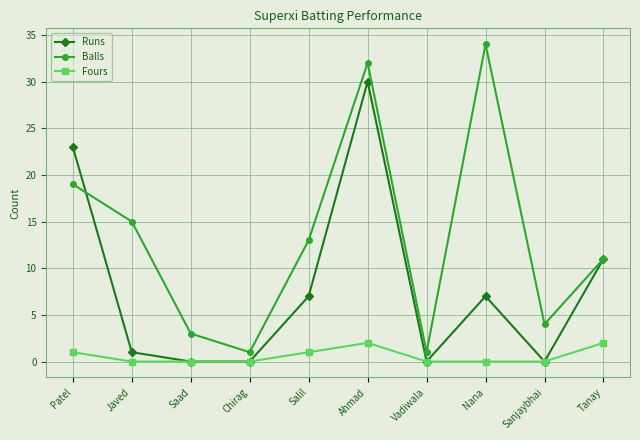

Reading left to right, extract all data points from this chart.

Runs: 23	1	0	0	7	30	0	7	0	11
Balls: 19	15	3	1	13	32	1	34	4	11
Fours: 1	0	0	0	1	2	0	0	0	2